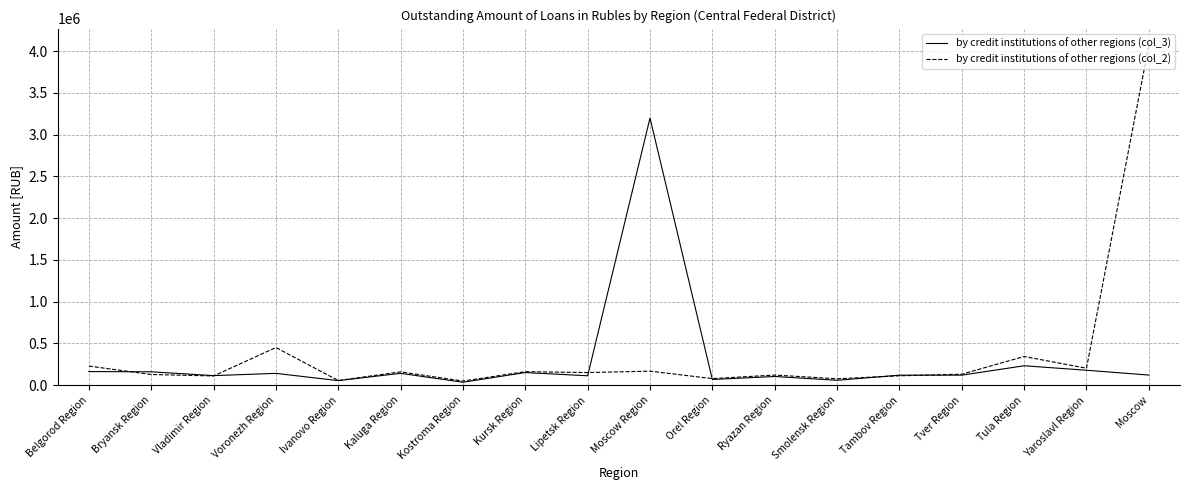

What is the maximum value shown in the chart?

4066918